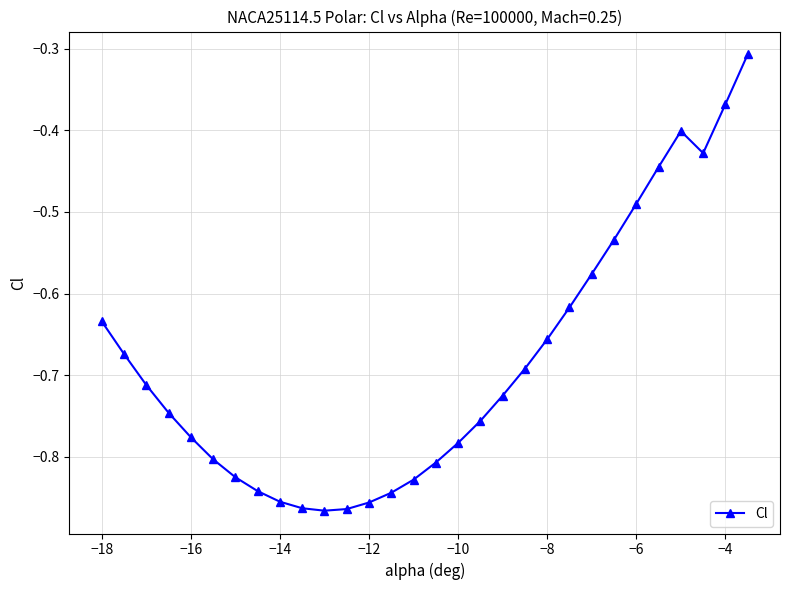

What is the difference between the maximum and second lowest values?

0.6